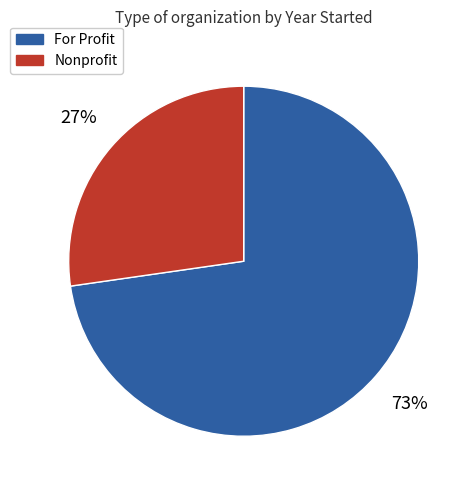

Combined, do Nonprofit and For Profit account for over 50%?

Yes